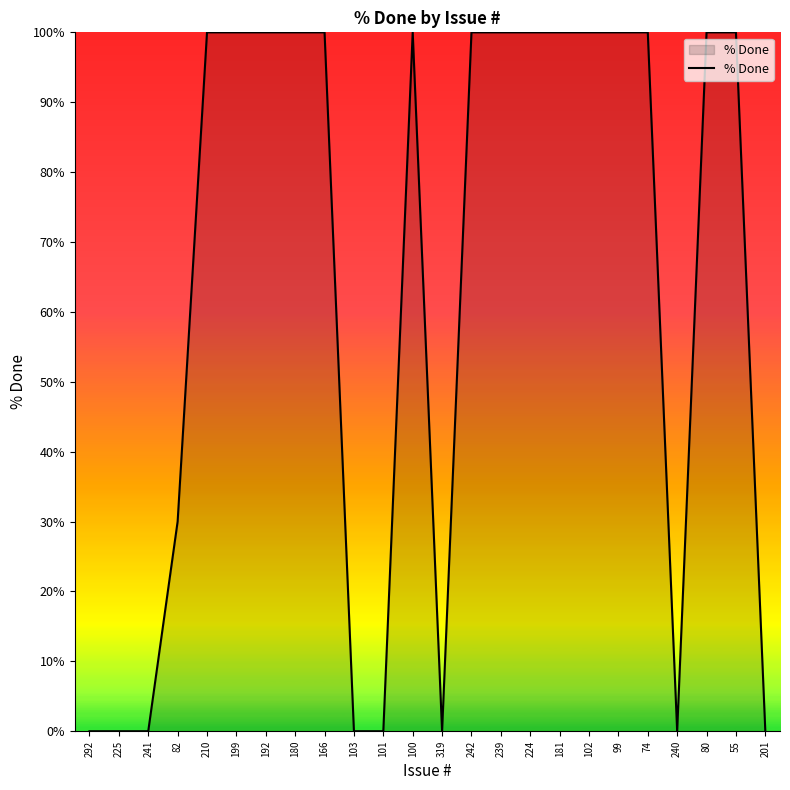

What position from the right is 166?

16